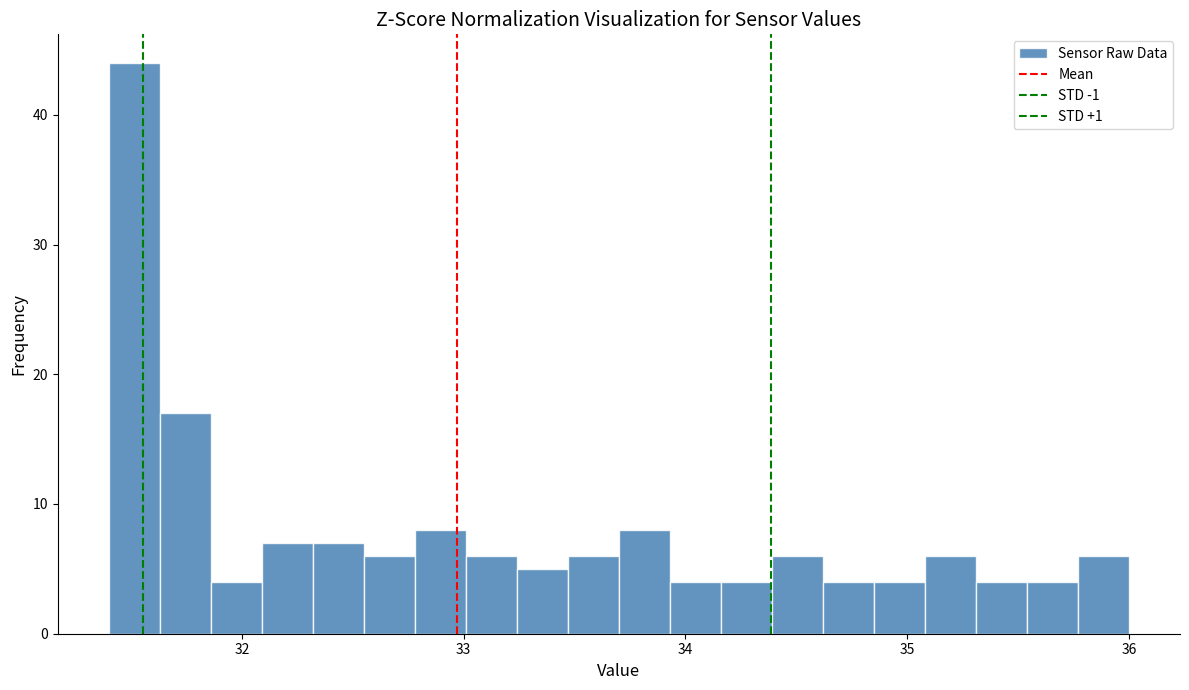

Read against the x-axis, roughly where is the centre of the tallest bar?

31.5